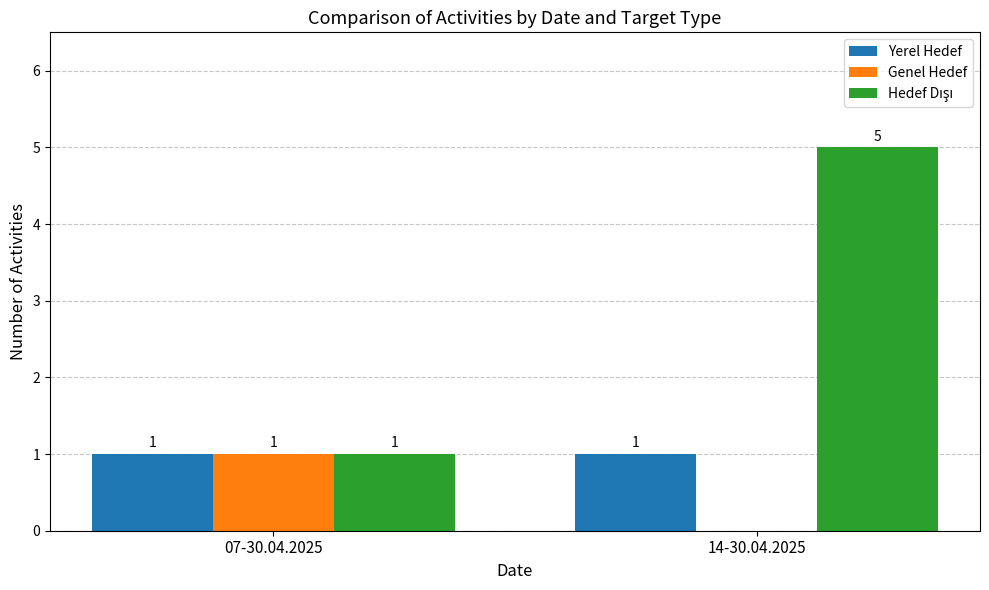

The Genel Hedef series shows 1 at 14-30.04.2025. True or false?

False